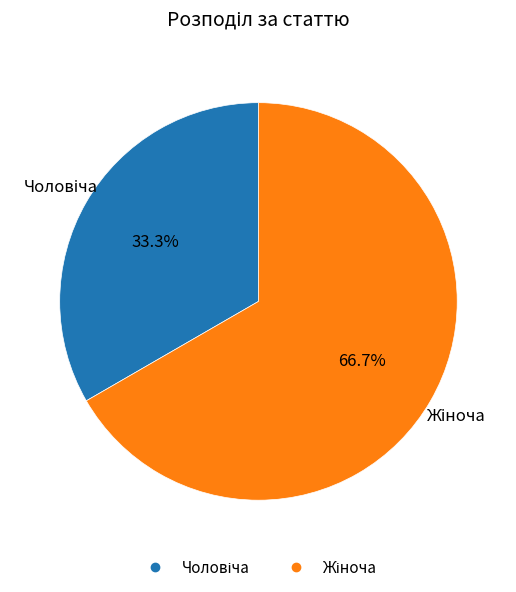

Is there any slice that represents more than half of the pie?

Yes